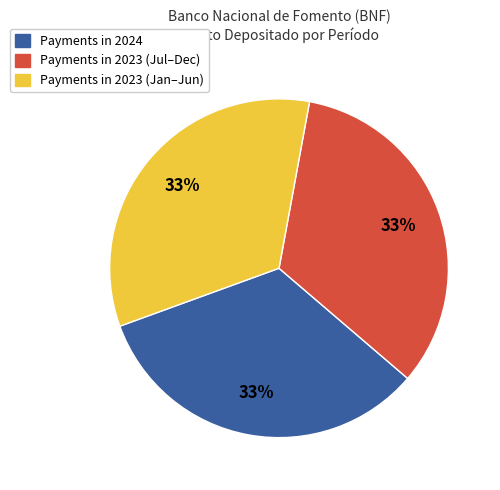

Does any single category account for the majority?

No